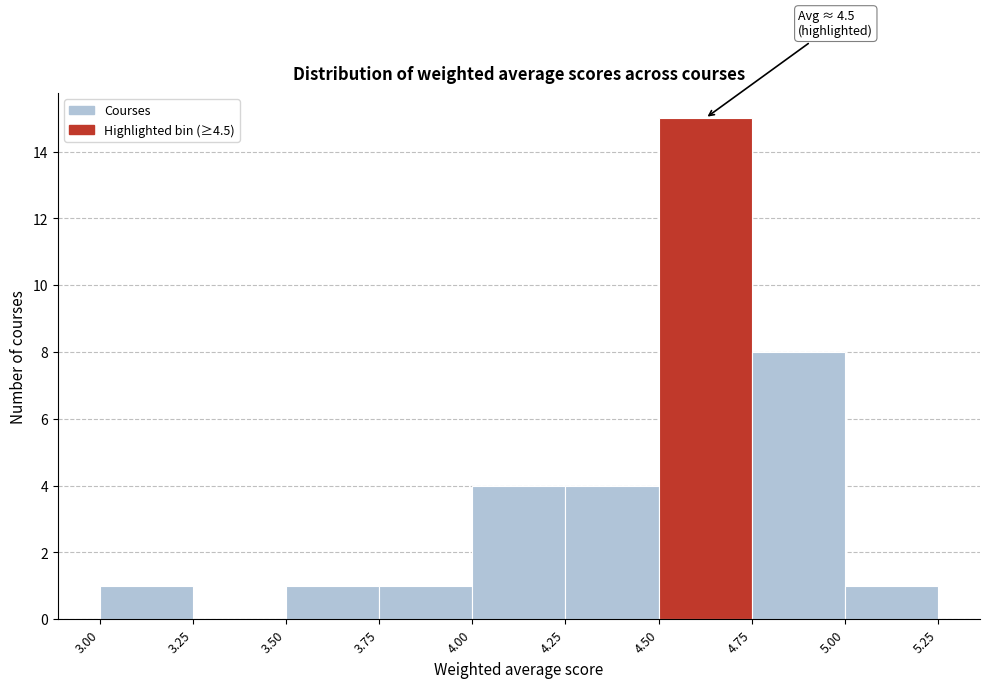

Over which range of the x-axis is the bar tallest?

4.50 to 4.75